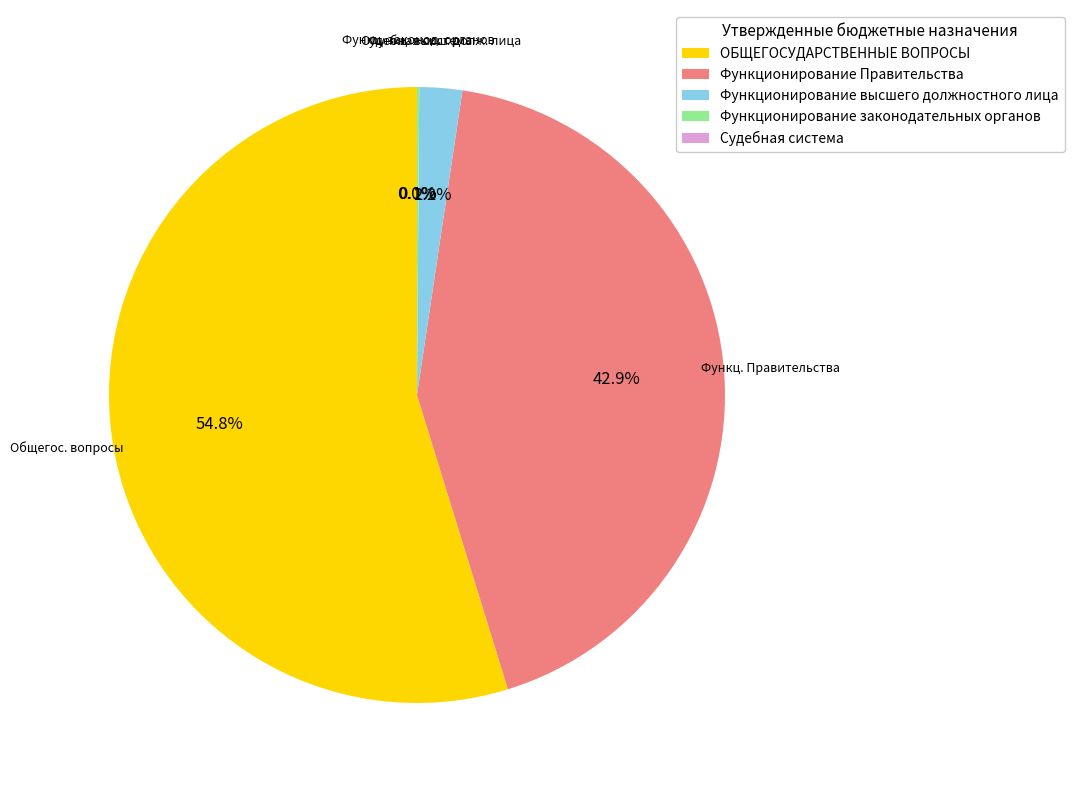

Which category accounts for the majority?

ОБЩЕГОСУДАРСТВЕННЫЕ ВОПРОСЫ